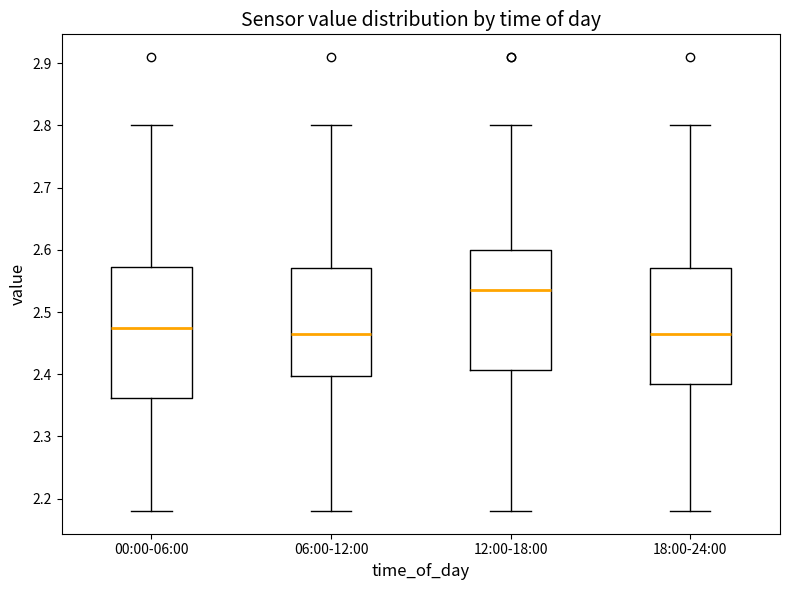

Comparing the boxes themselves (not the whiskers), which one is the tallest?

00:00-06:00